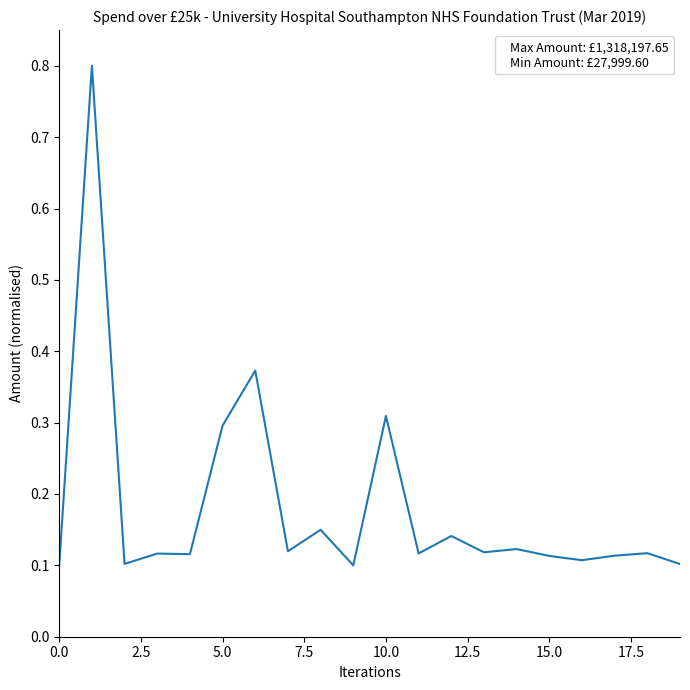

Count the number of data series in this chart.

1